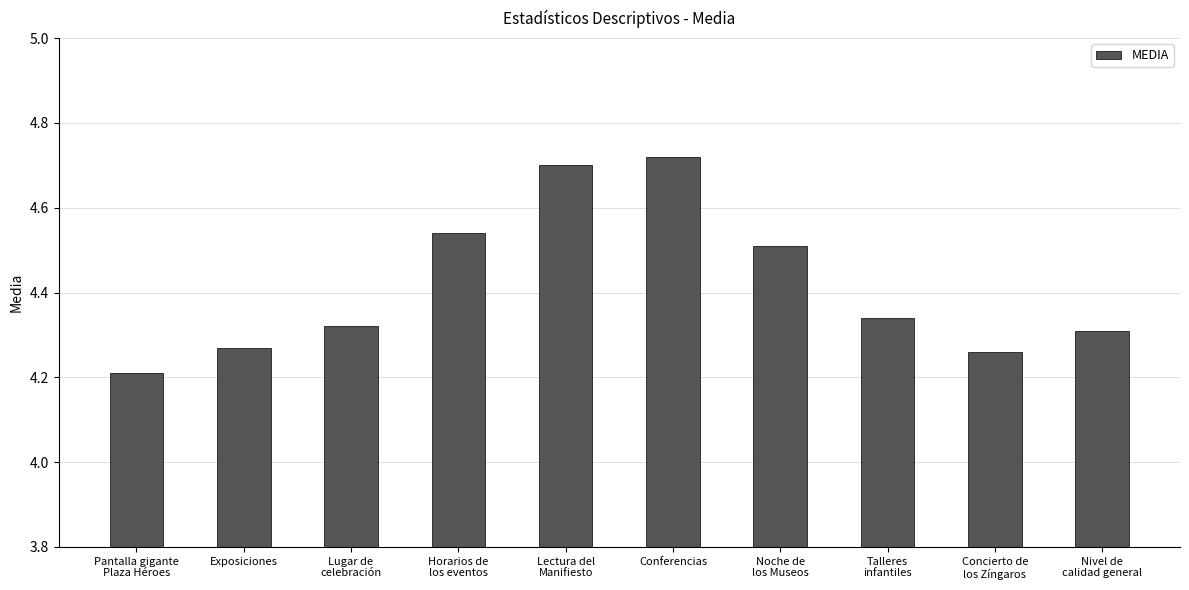

How many distinct data groups are displayed?

1